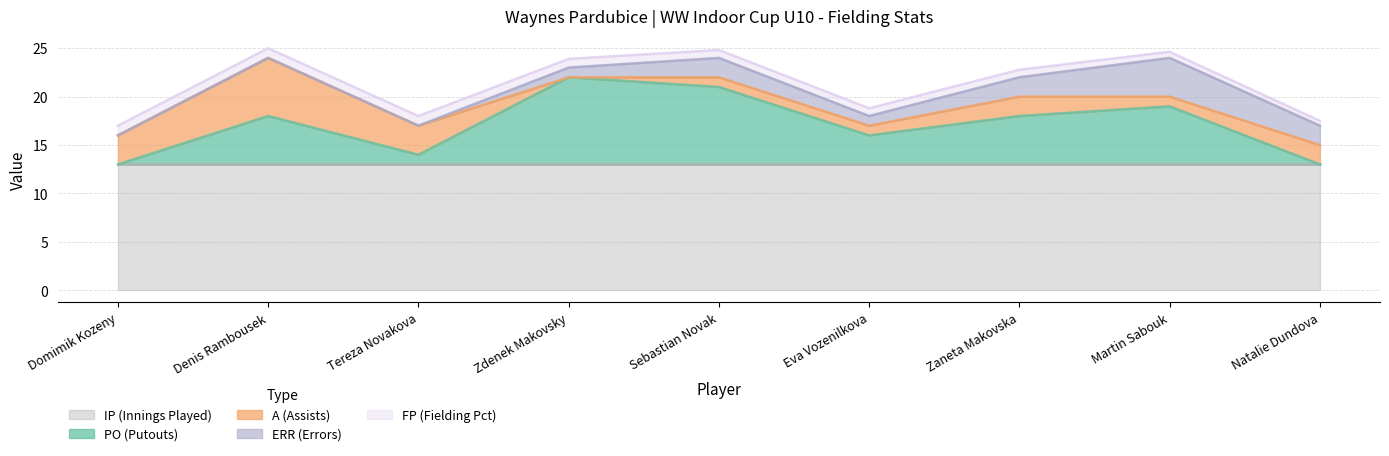

What position from the left is Domimik Kozeny?

1